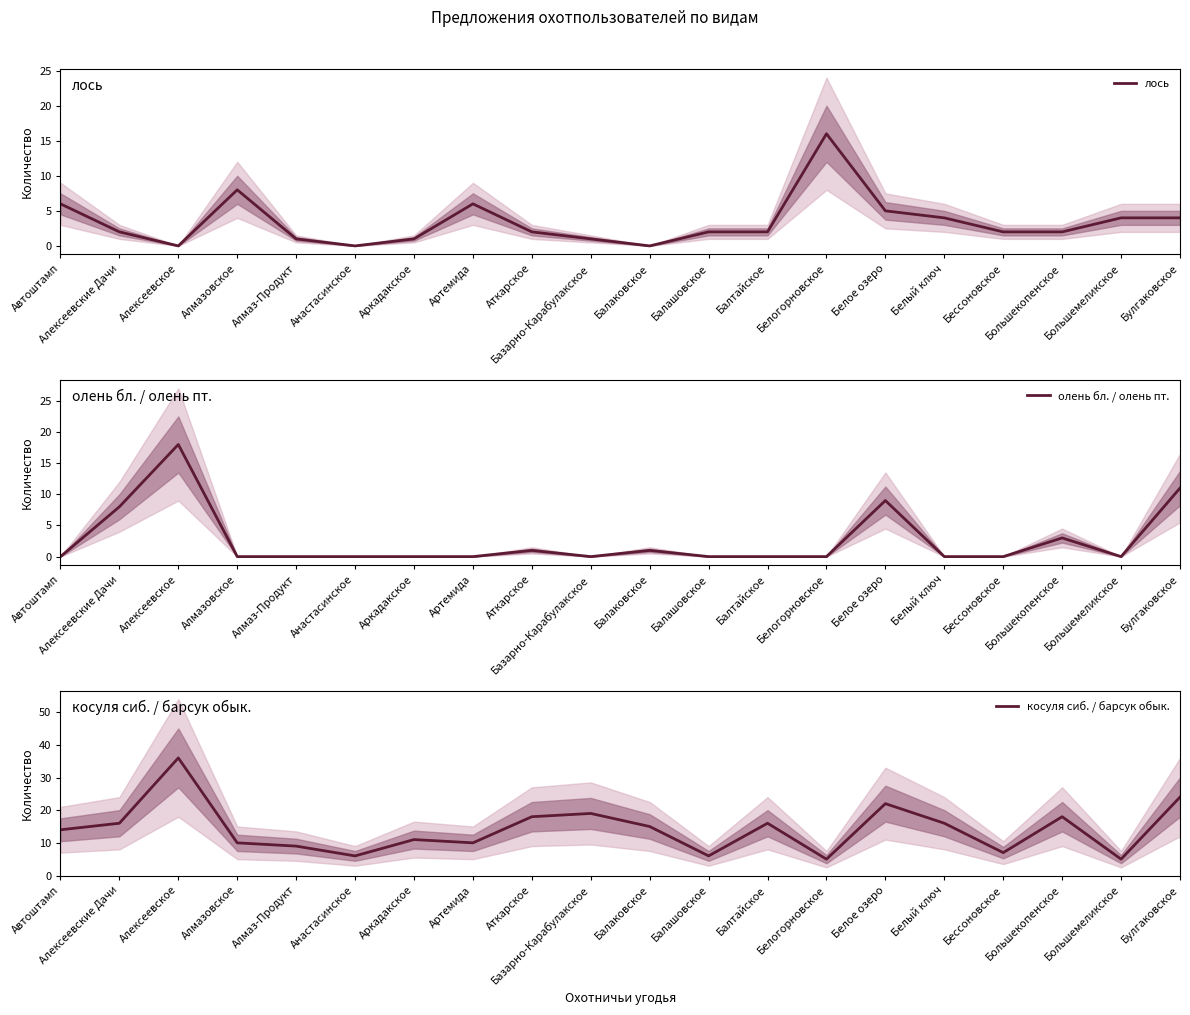

Where is the first local minimum for лось?

Алексеевское